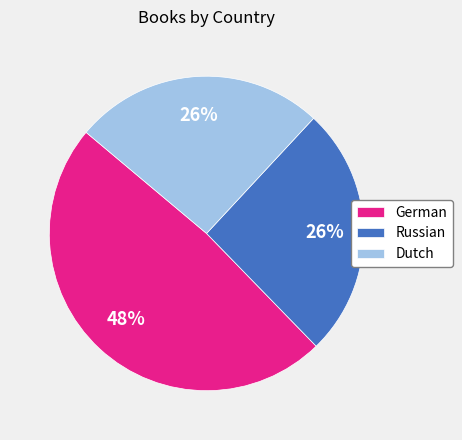

The Russian slice represents 26% of the pie. True or false?

True